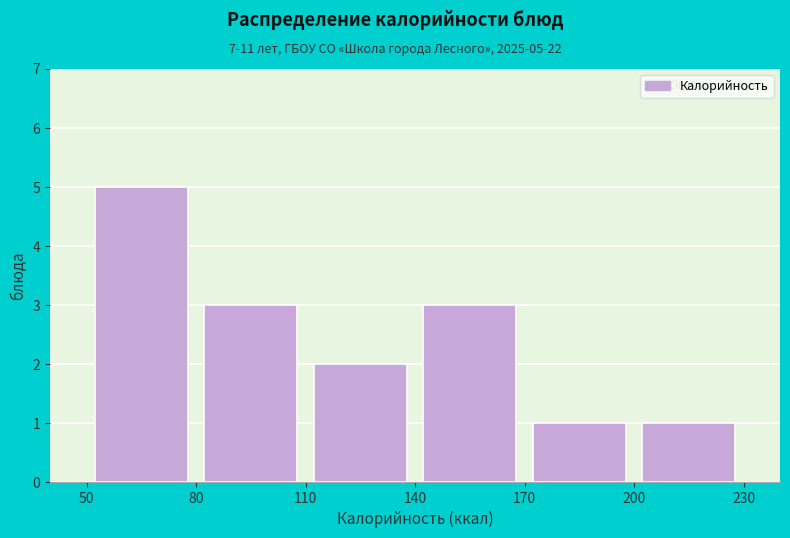

Which range on the x-axis has the tallest bar?

50 to 80